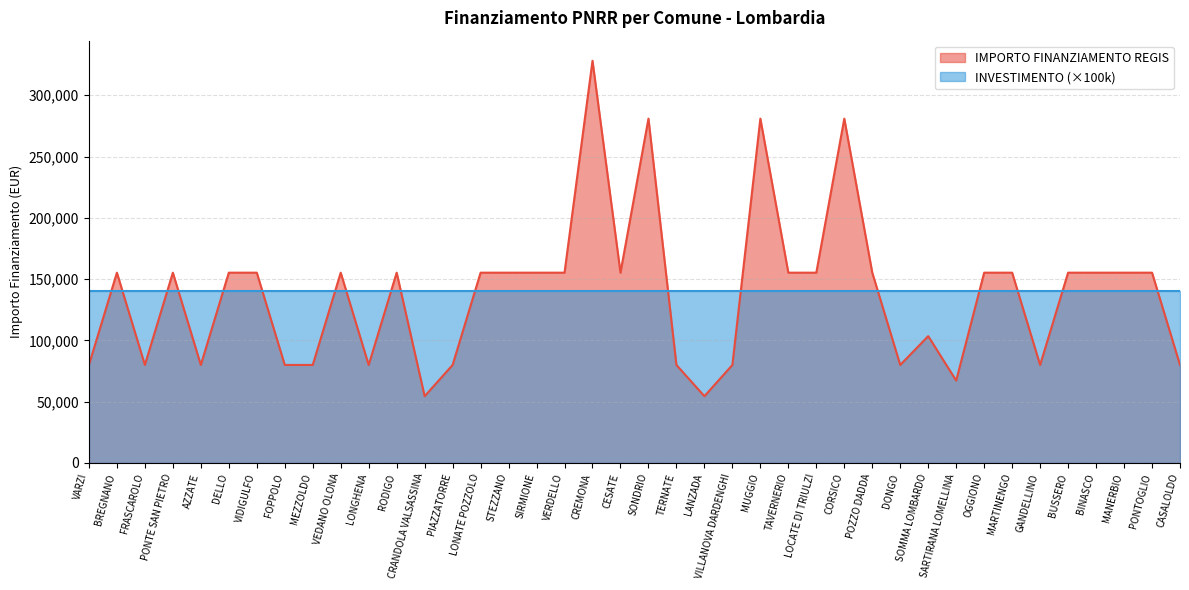

Approximately how many times larger is the value at SIRMIONE compared to FOPPOLO?

1.9